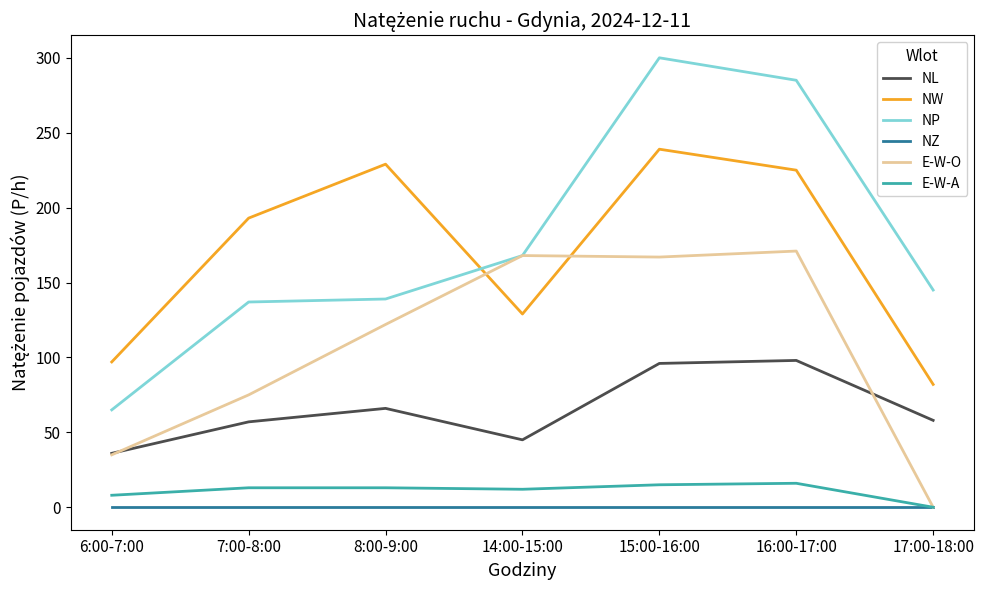

Does the chart display data point markers on the line(s)?

No